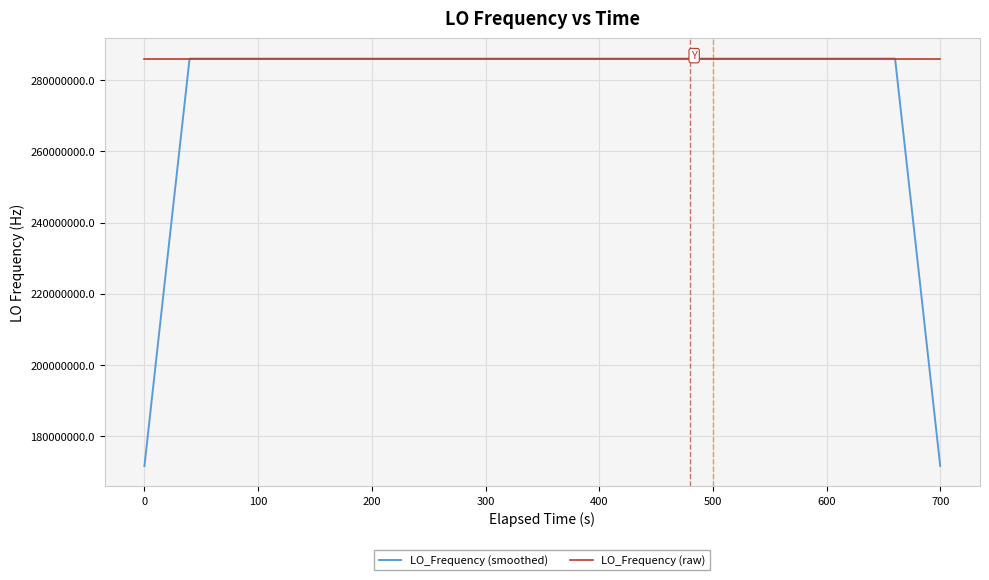

List the series in order of their overall mean, highest first.

LO_Frequency (raw), LO_Frequency (smoothed)